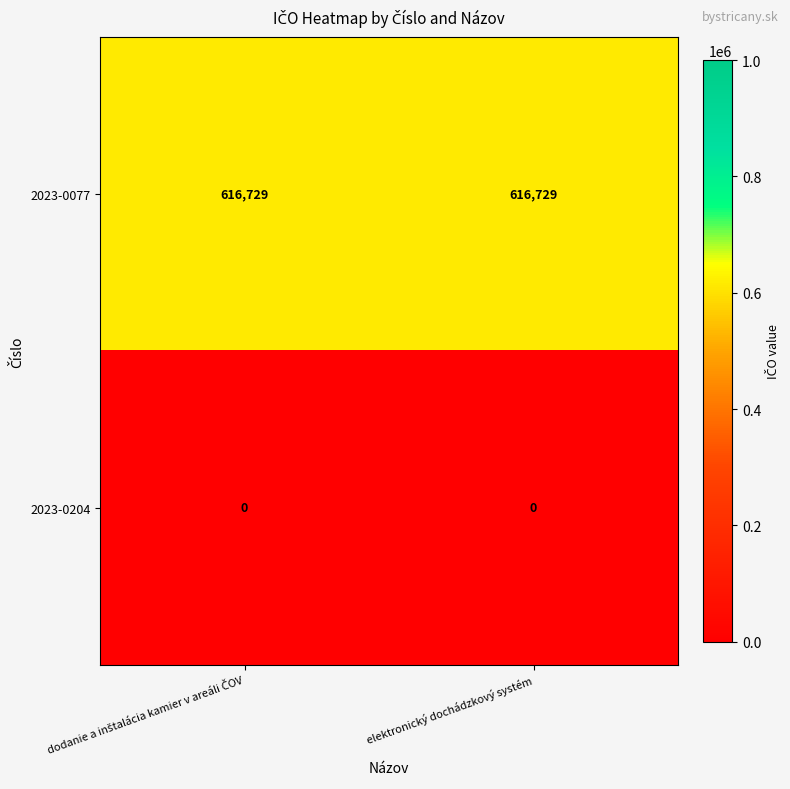

Reading right to left, transcribe all the data shown in this chart.

2023-0077: 616729	616729
2023-0204: 0	0